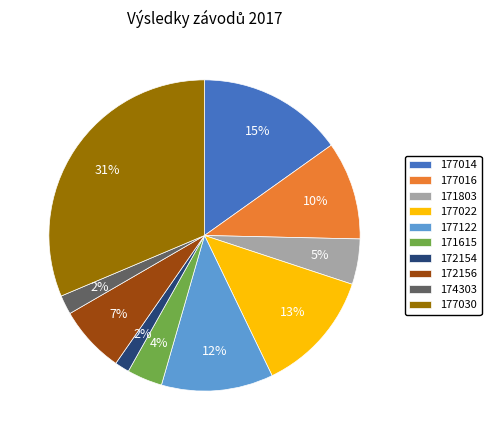

Between 174303 and 177014, which is larger?

177014